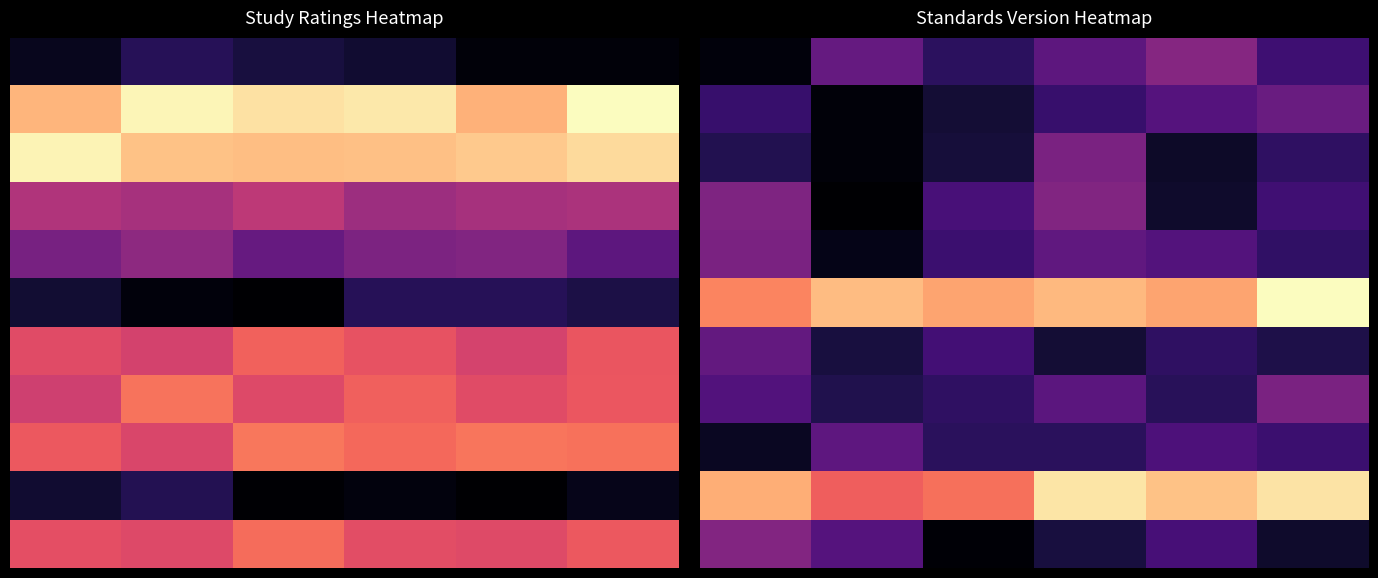

At how many categories does at least one series exceed 0?

6